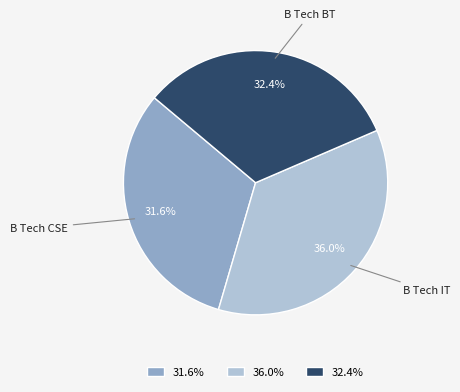

What percentage is the B Tech BT slice, to the nearest percent?

32%